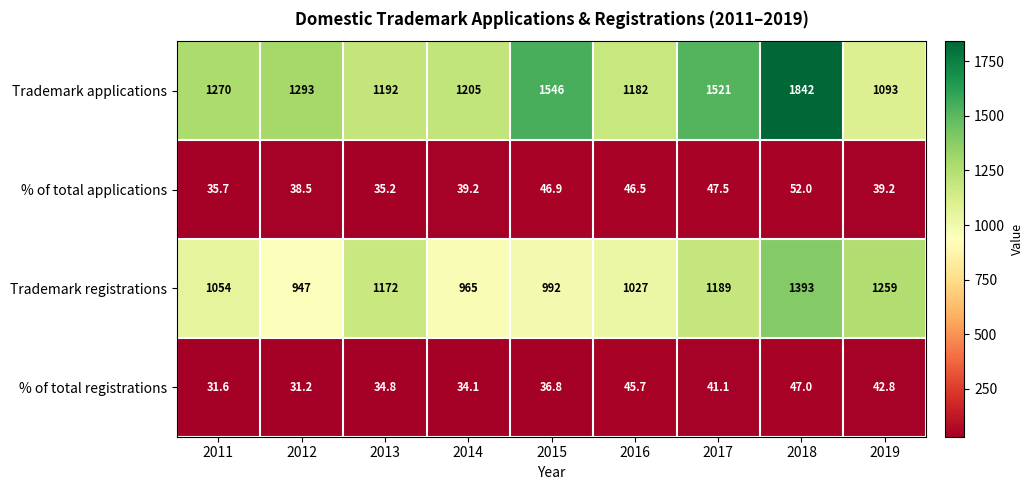

What is the sum of the % of total registrations values at 2012 and 2016?

76.9